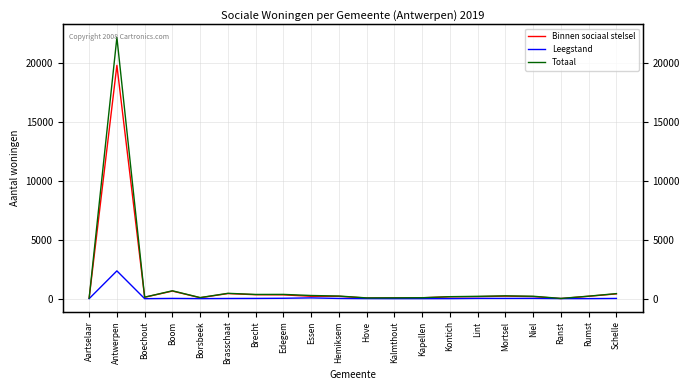

In Leegstand, how many points are lower than both neighbors (excluding endpoints)?

5